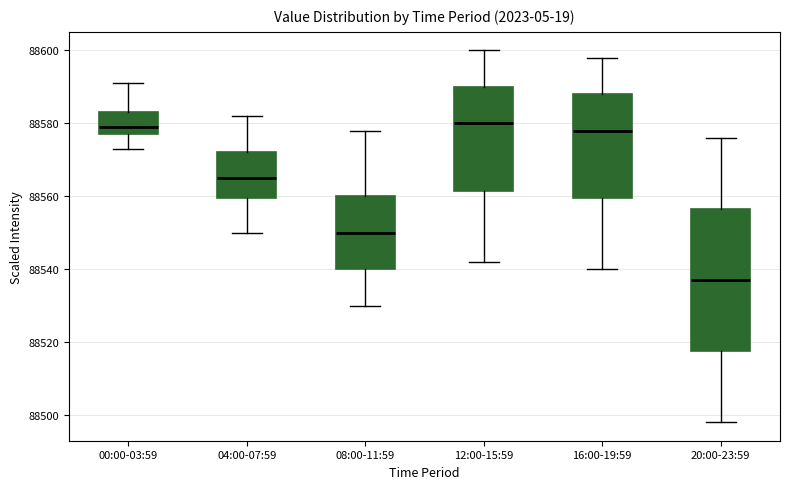

Reading left to right, transcribe this box plot: for each box, give where its median line is, the range the box spans, and where its two whiskers end, as read against the y-axis. The values are not printed on the chart, so give them approximately, as read against the axis.

00:00-03:59: median 88580, box 88578 to 88584, whiskers 88574 to 88592
04:00-07:59: median 88566, box 88560 to 88572, whiskers 88550 to 88582
08:00-11:59: median 88550, box 88540 to 88560, whiskers 88530 to 88578
12:00-15:59: median 88580, box 88562 to 88590, whiskers 88542 to 88600
16:00-19:59: median 88578, box 88560 to 88588, whiskers 88540 to 88598
20:00-23:59: median 88538, box 88518 to 88556, whiskers 88498 to 88576